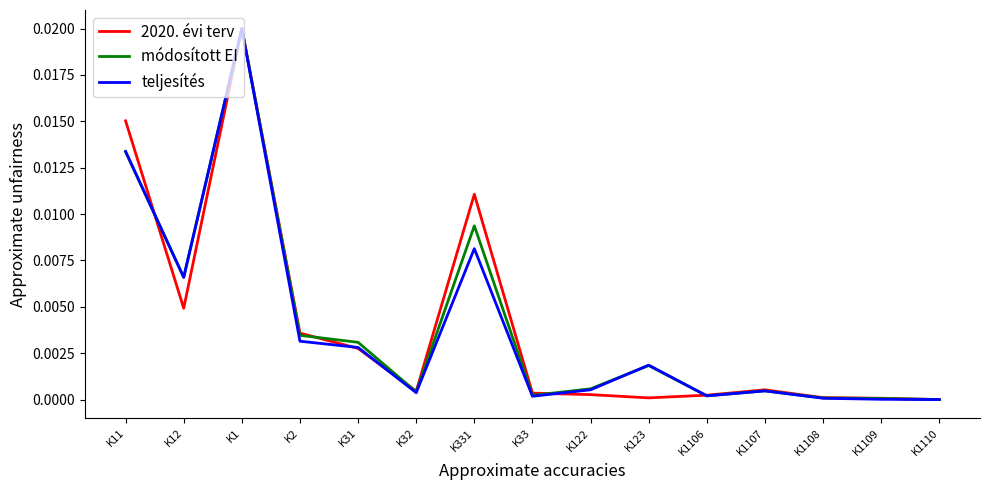

Which series changed the most between K31 and K32?

módosított EI